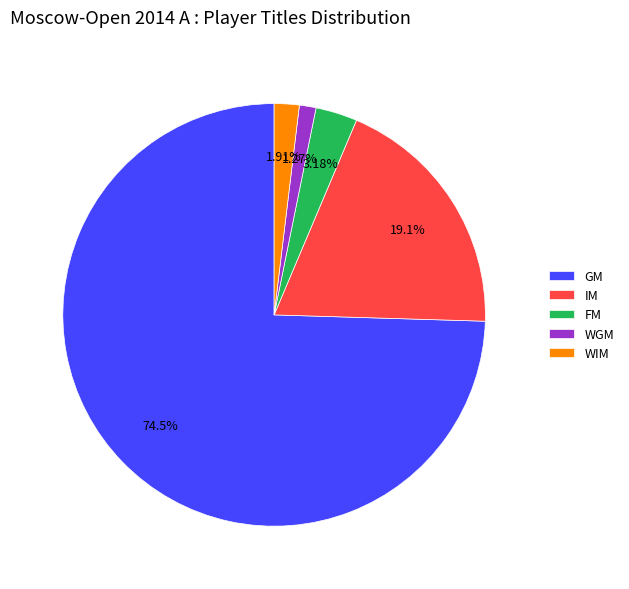

Rank the categories by value from lowest to highest.

WGM, WIM, FM, IM, GM